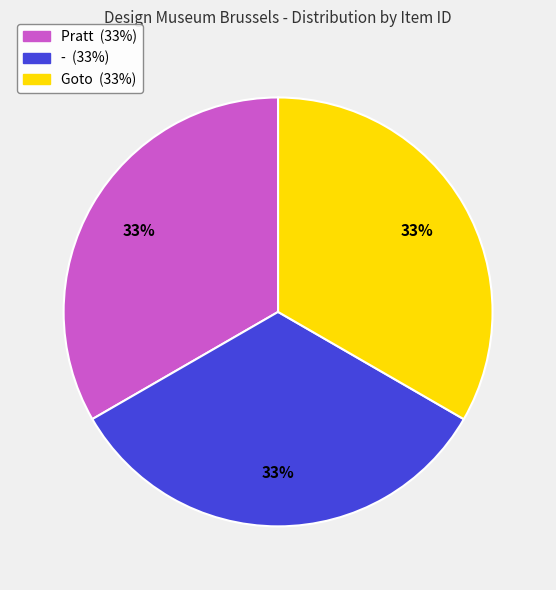

Is it true that Pratt is 33% of the pie?

True